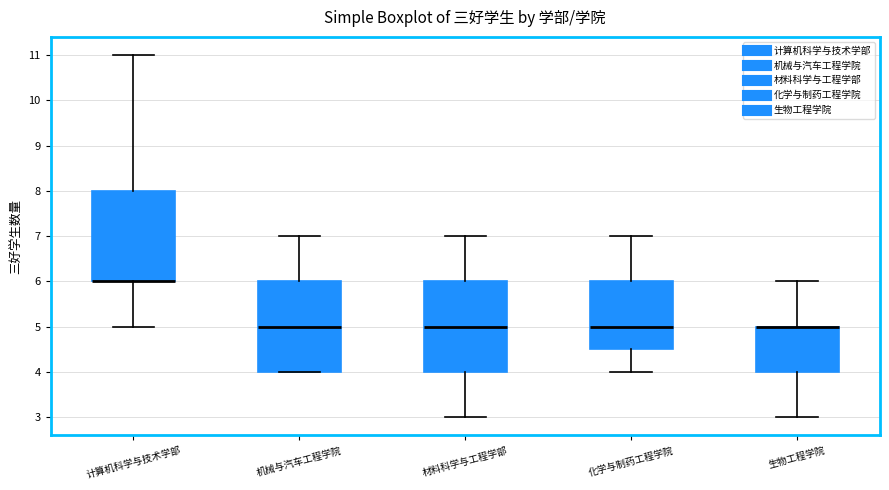

Reading left to right, transcribe this box plot: for each box, give where its median line is, the range the box spans, and where its two whiskers end, as read against the y-axis. The values are not printed on the chart, so give them approximately, as read against the axis.

计算机科学与技术学部: median 6.0 (drawn on the box's lower edge), box 6.0 to 8.0, whiskers 5.0 to 11.0
机械与汽车工程学院: median 5.0, box 4.0 to 6.0, whiskers 4.0 to 7.0
材料科学与工程学部: median 5.0, box 4.0 to 6.0, whiskers 3.0 to 7.0
化学与制药工程学院: median 5.0, box 4.5 to 6.0, whiskers 4.0 to 7.0
生物工程学院: median 5.0 (drawn on the box's upper edge), box 4.0 to 5.0, whiskers 3.0 to 6.0